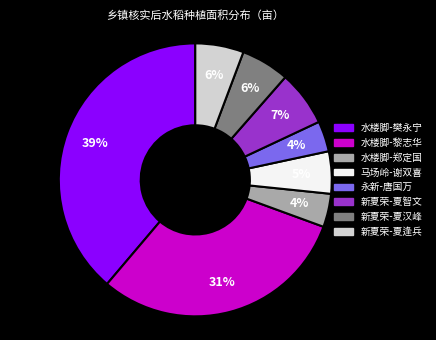

Is it true that 新夏荣-夏汉峰 is 6% of the pie?

True